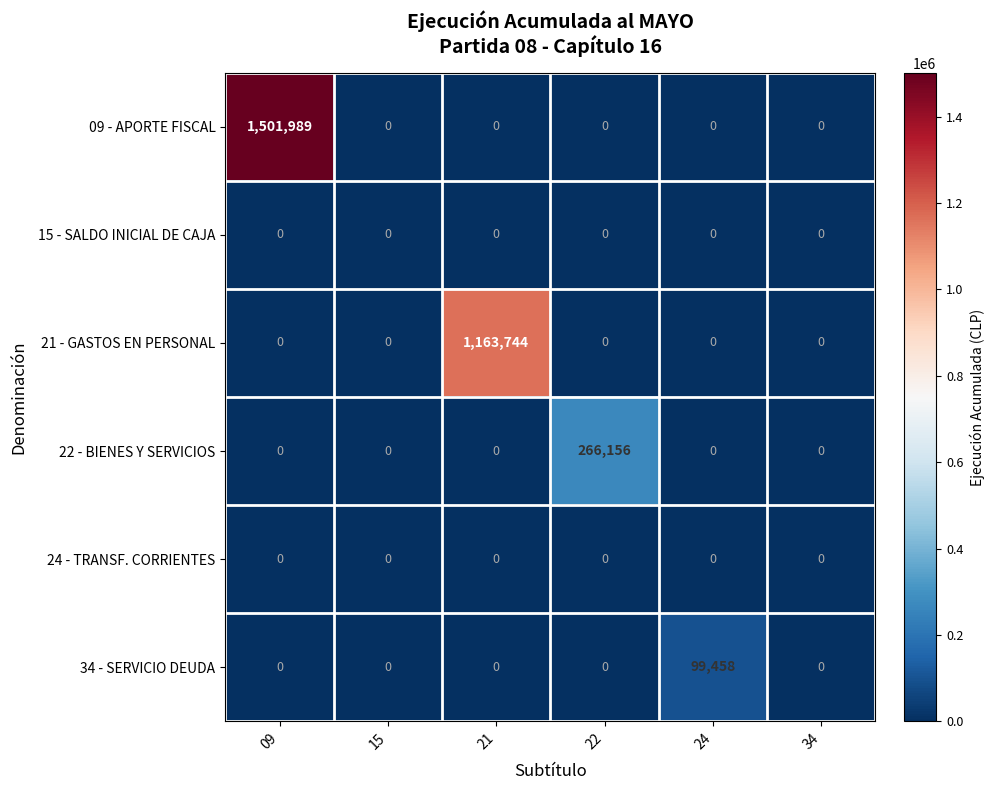

At how many categories does at least one series exceed 173266?

3